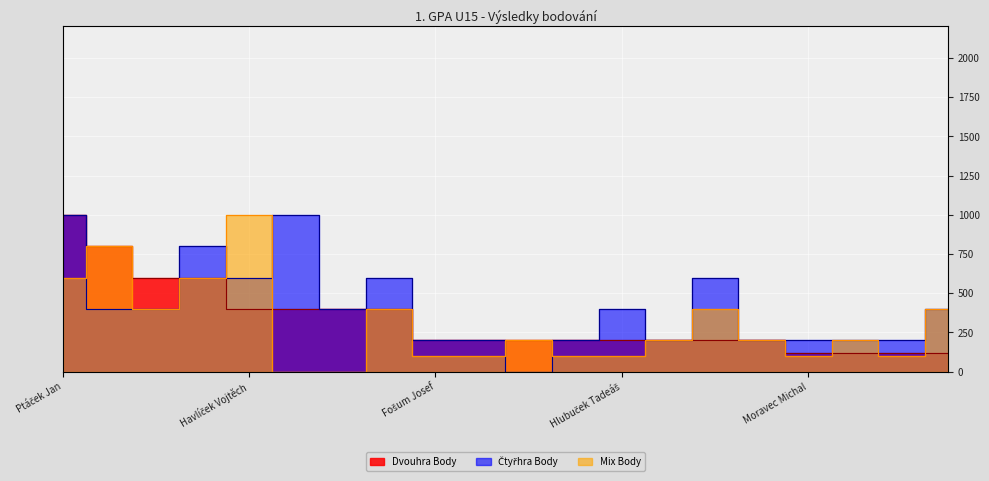

True or false: Čtyřhra Body has more than 0 points higher than both neighbors.

True